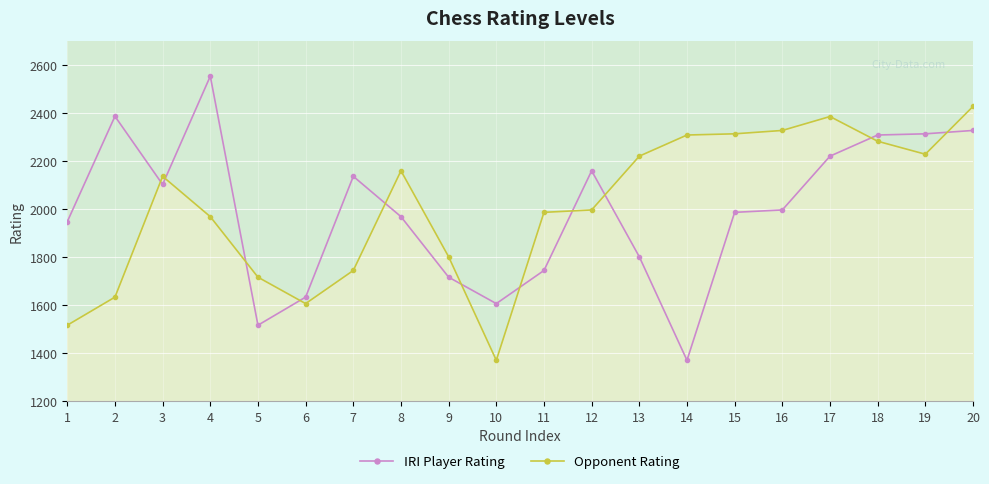

What is the difference between the IRI Player Rating values at 10 and 3?

496